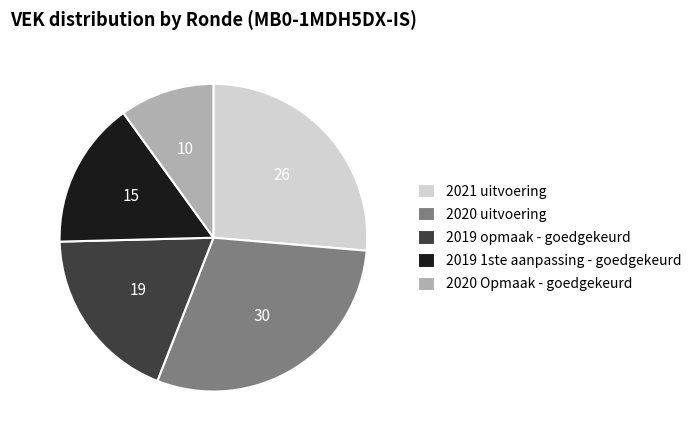

Combined, do 2019 1ste aanpassing - goedgekeurd and 2019 opmaak - goedgekeurd account for over 50%?

No